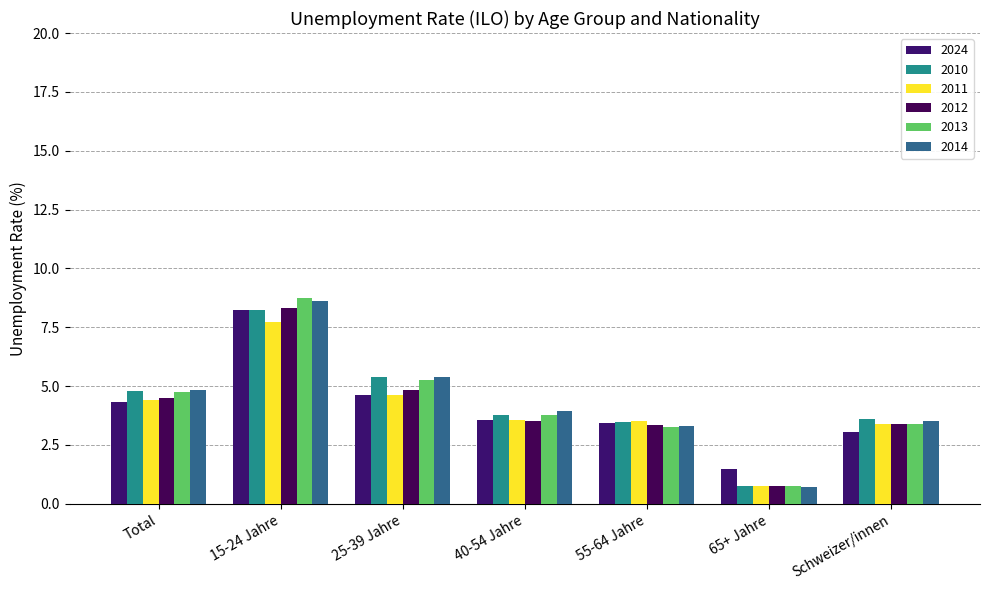

How many values in the 2013 series exceed 3?

6